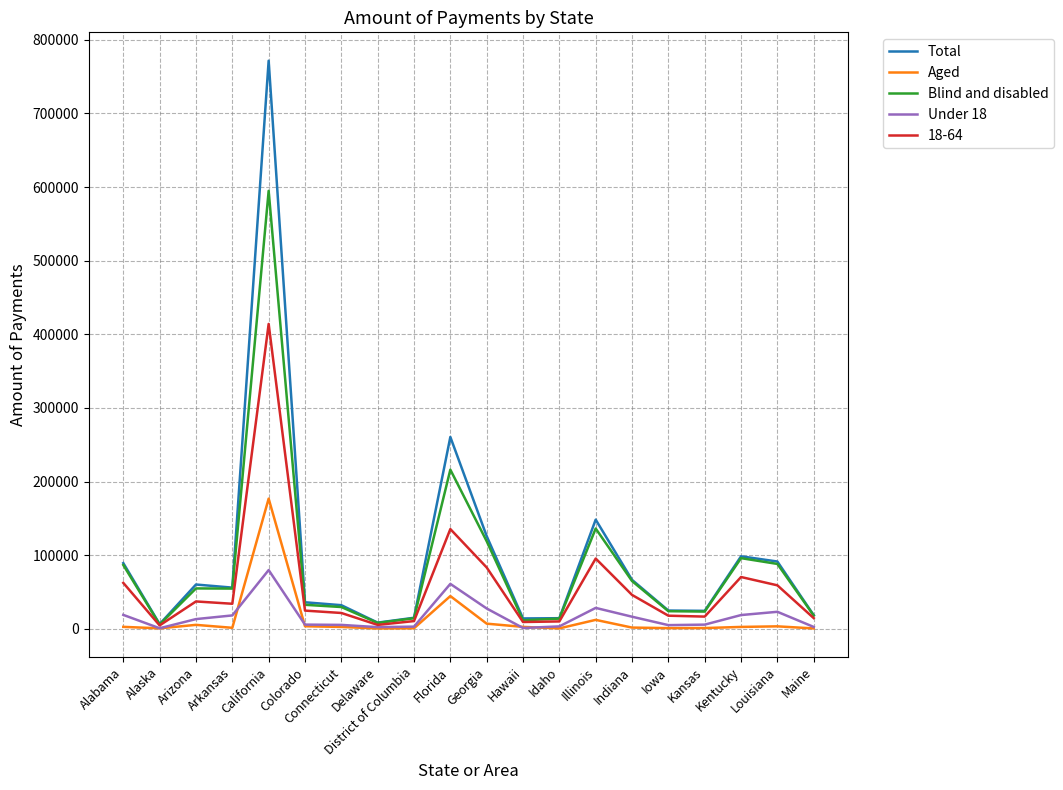

What is the difference between the highest and lowest values at Colorado?

32566